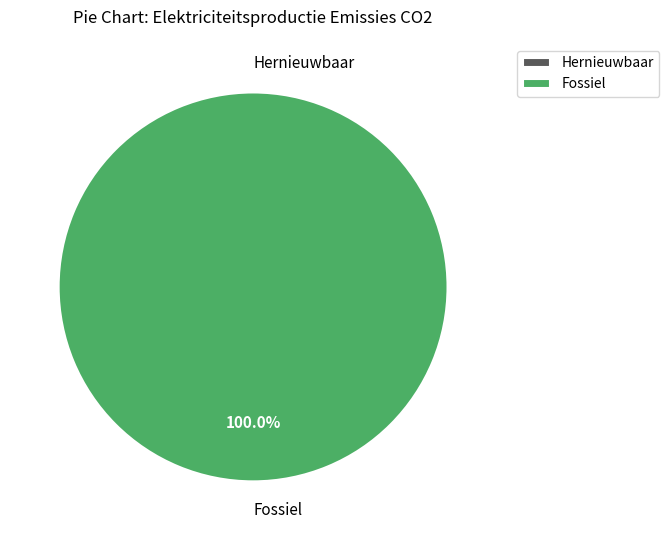

To the nearest percent, what is the difference between the Hernieuwbare elektriciteitsproductie and Fossiele elektriciteitsproductie slice percentages?

100%